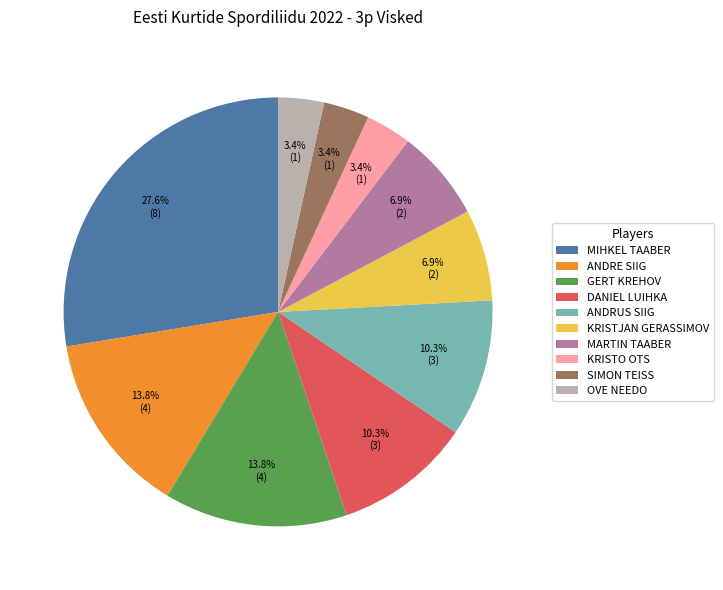

Is there any slice that represents more than half of the pie?

No